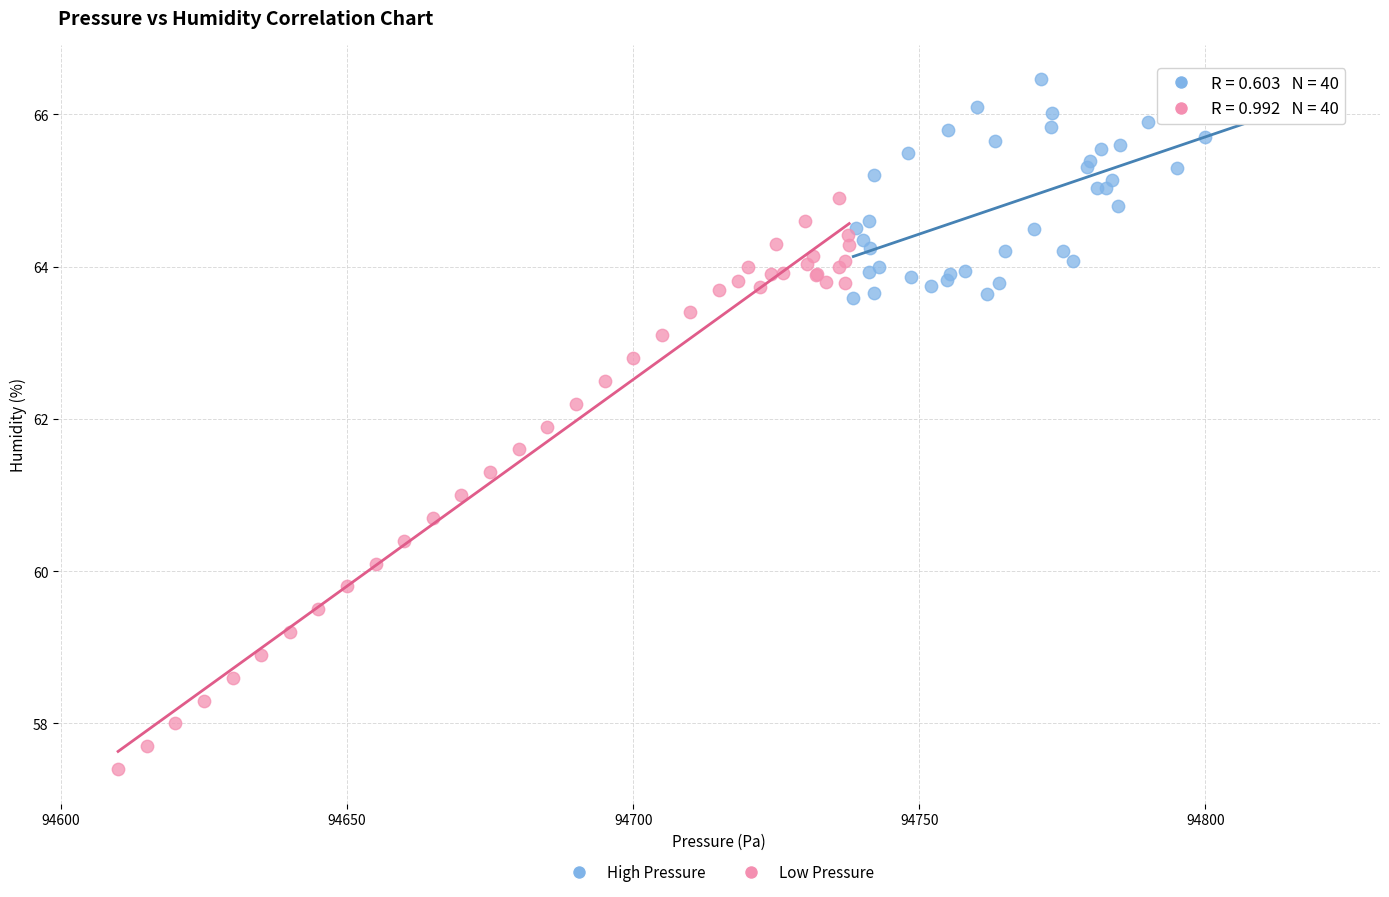

What are all the series names shown in the legend?

High Pressure, Low Pressure